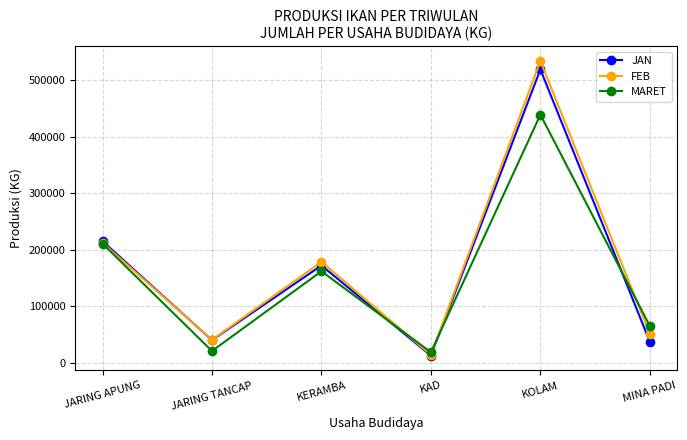

What is the spread (max minus min) of values at KOLAM?

95000